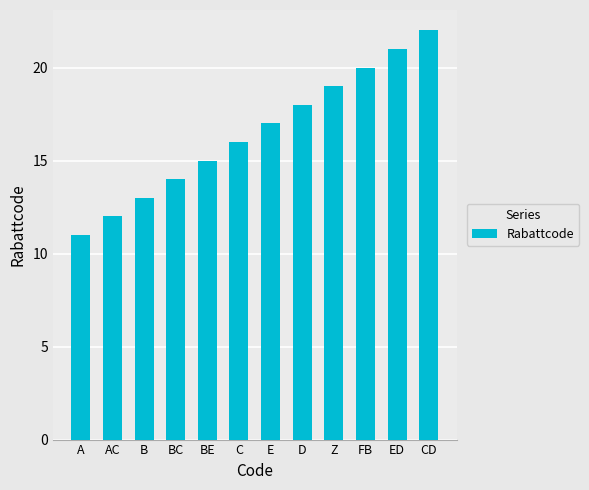

How many series are shown in this chart?

1